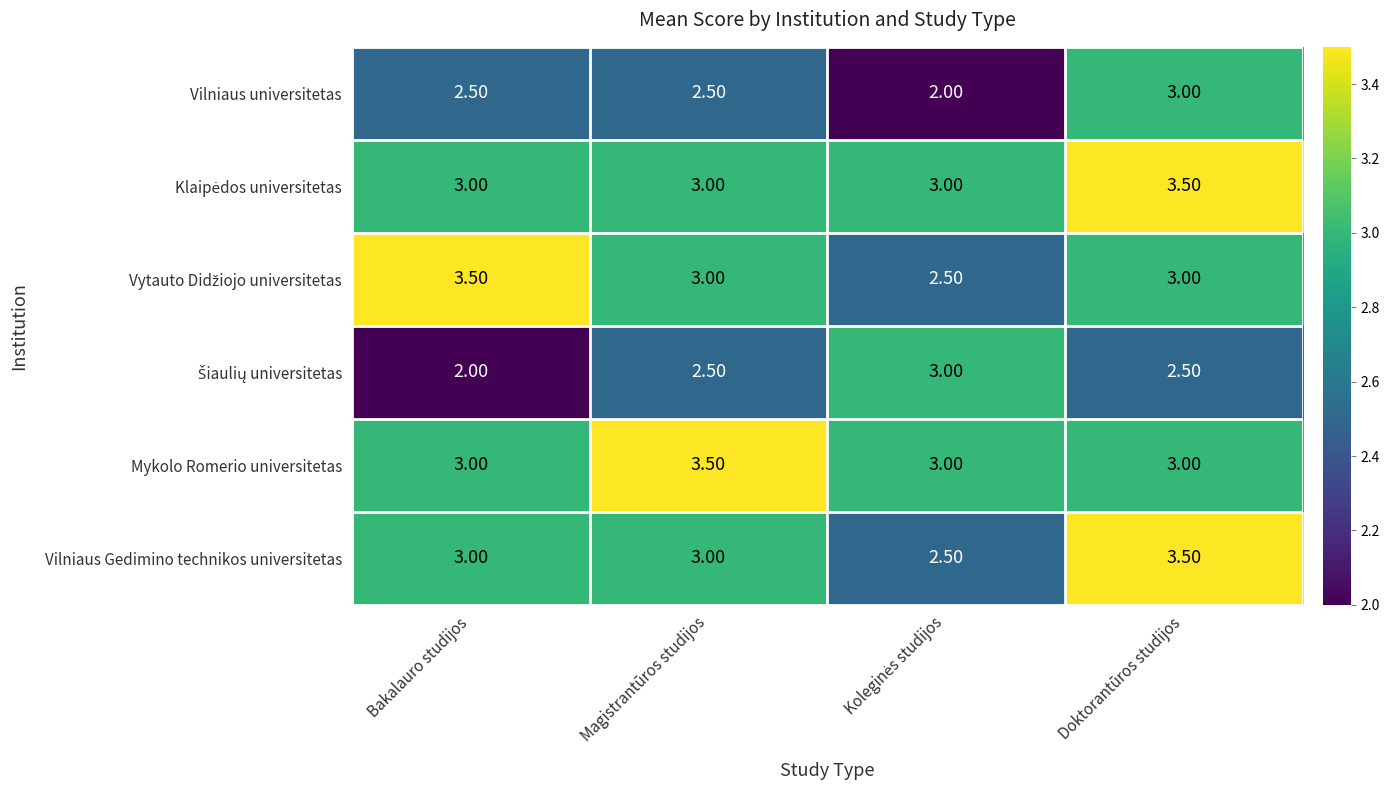

What is the sum of the Vilniaus Gedimino technikos universitetas values at Doktorantūros studijos and Magistrantūros studijos?

6.5